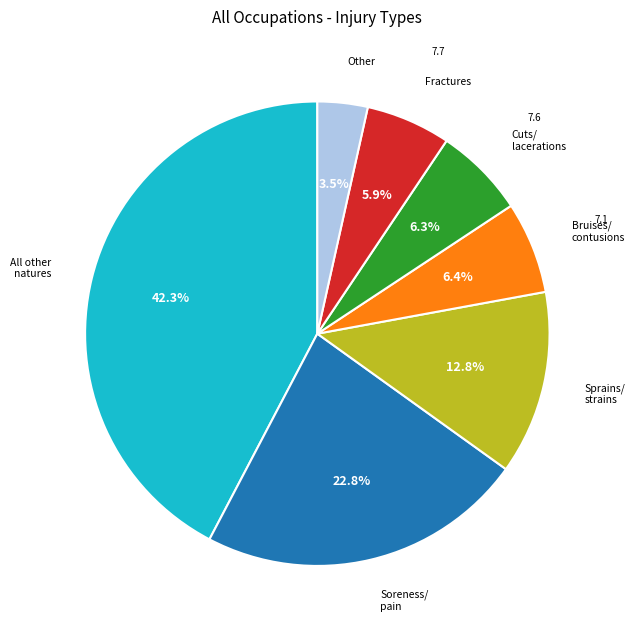

Does any single category account for the majority?

No